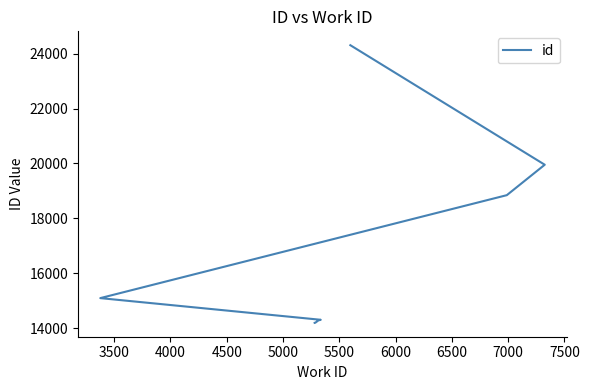

What is the difference between the maximum and second lowest values?

10106